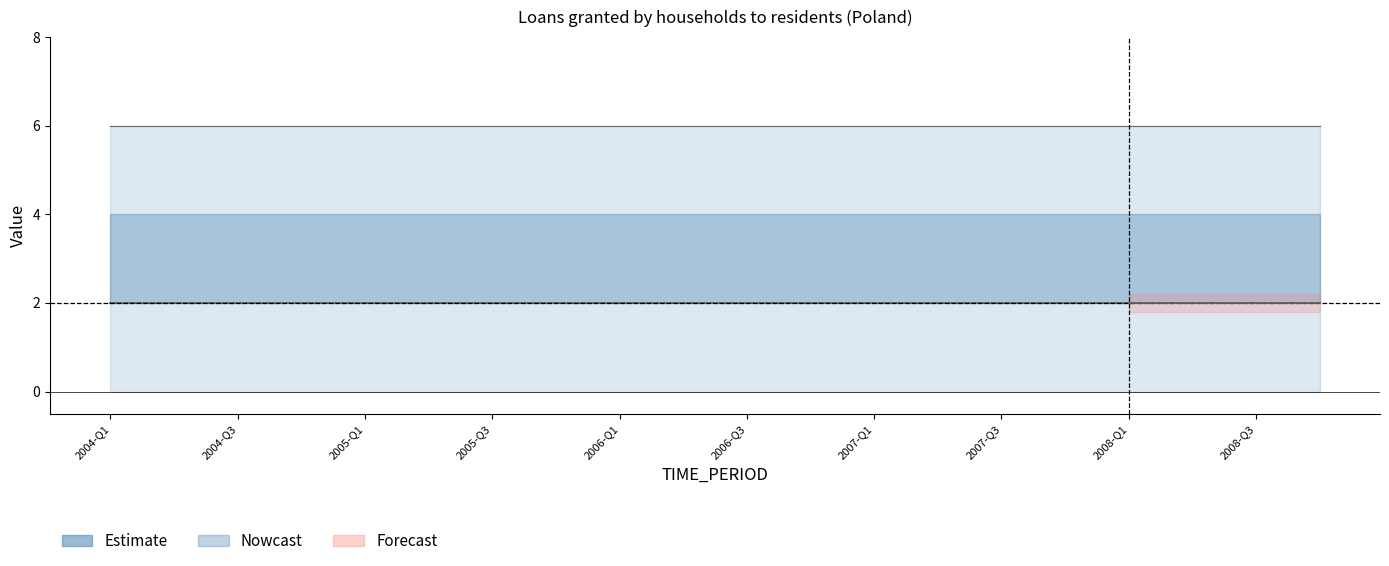

What is the approximate value of center at 2005-Q2?

2